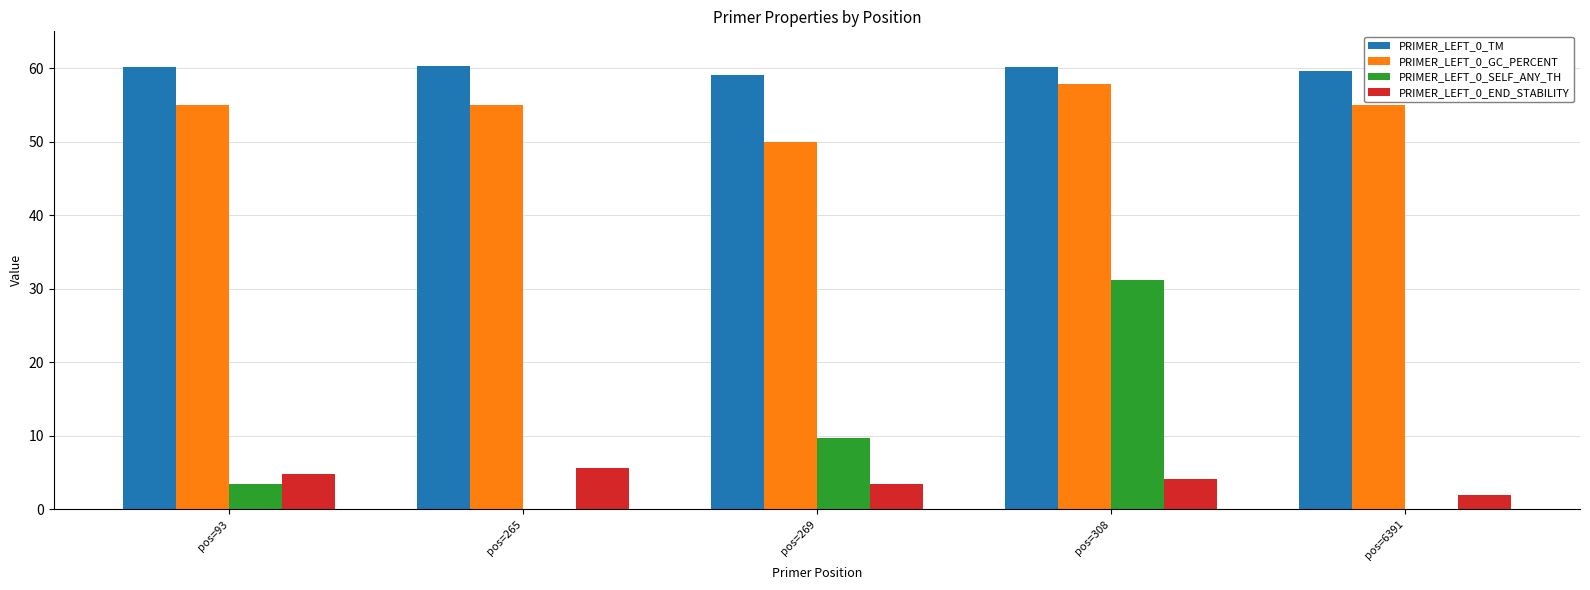

Are the bars grouped side by side (vs. stacked)?

Yes